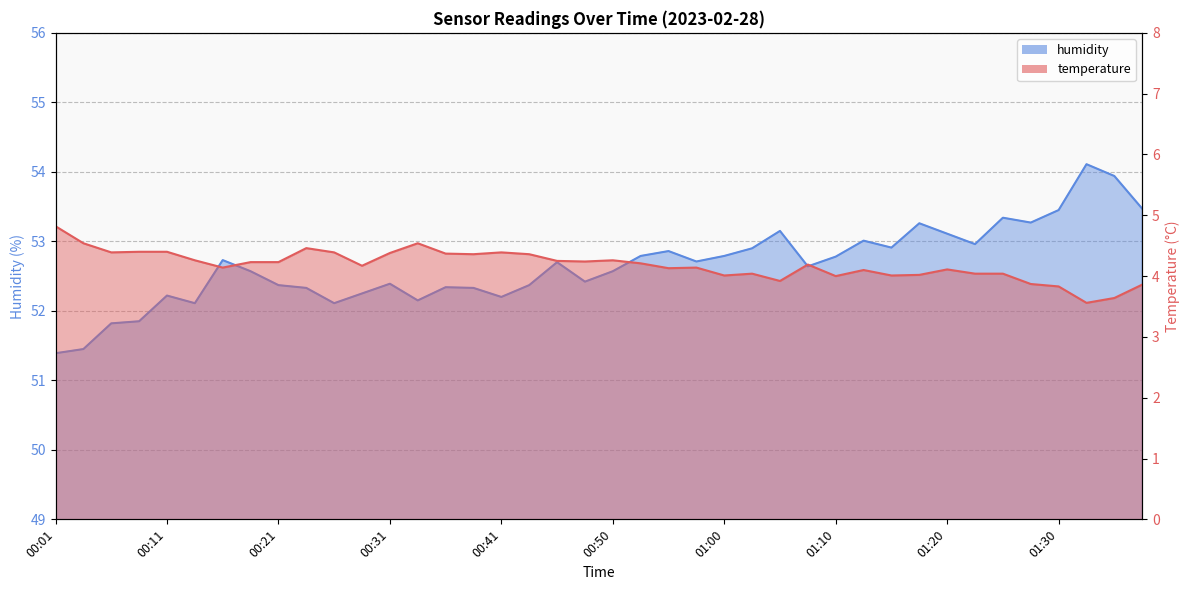

The temperature series shows 3.8 at 01:30. True or false?

True